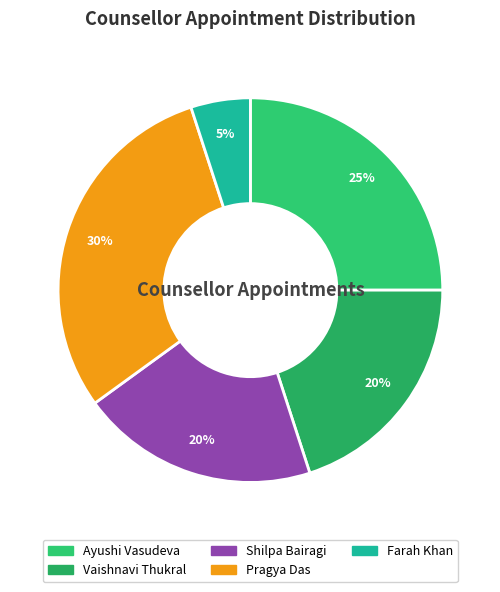

How many slices are in this pie chart?

5